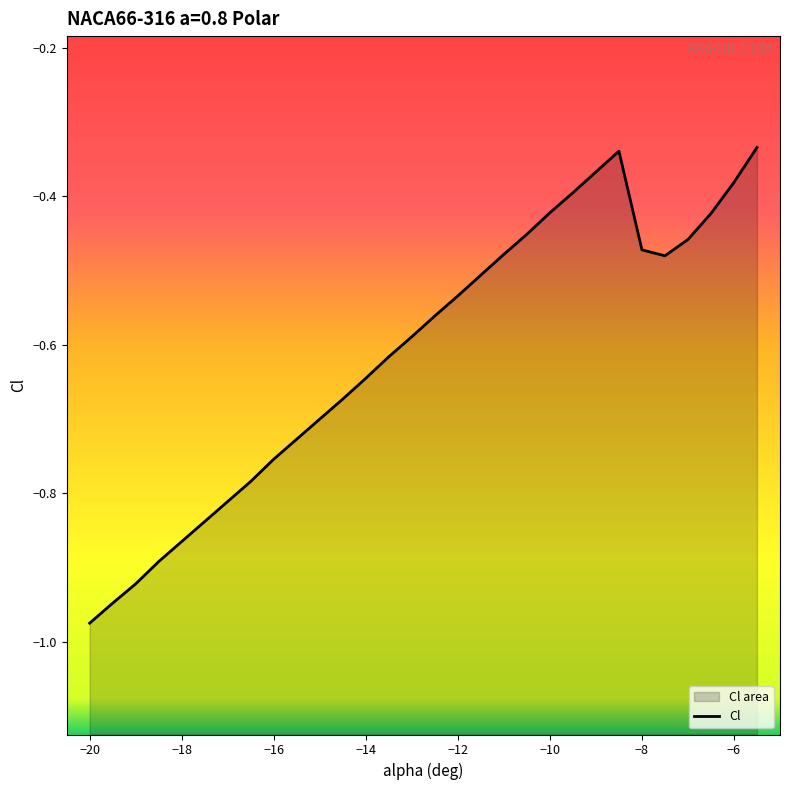

At which category does the chart reach its peak across all series?

-5.5